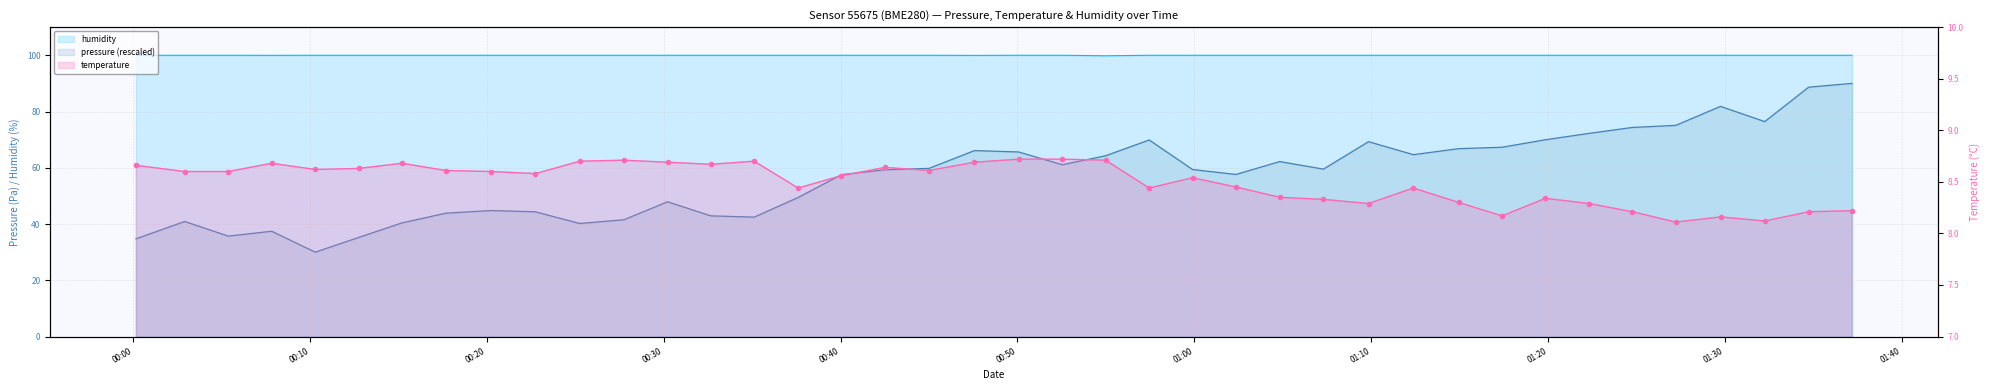

What is the difference between the maximum and minimum values in the temperature series?

0.6